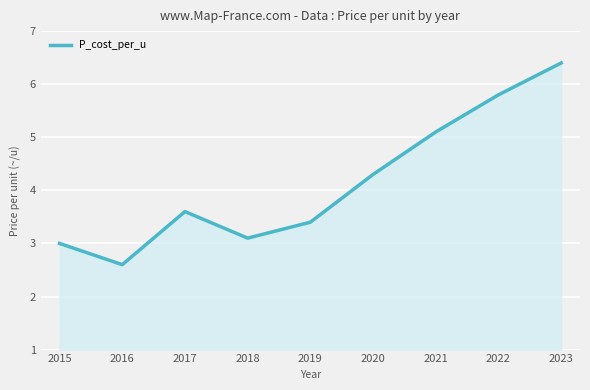

Where is the first local maximum?

2017